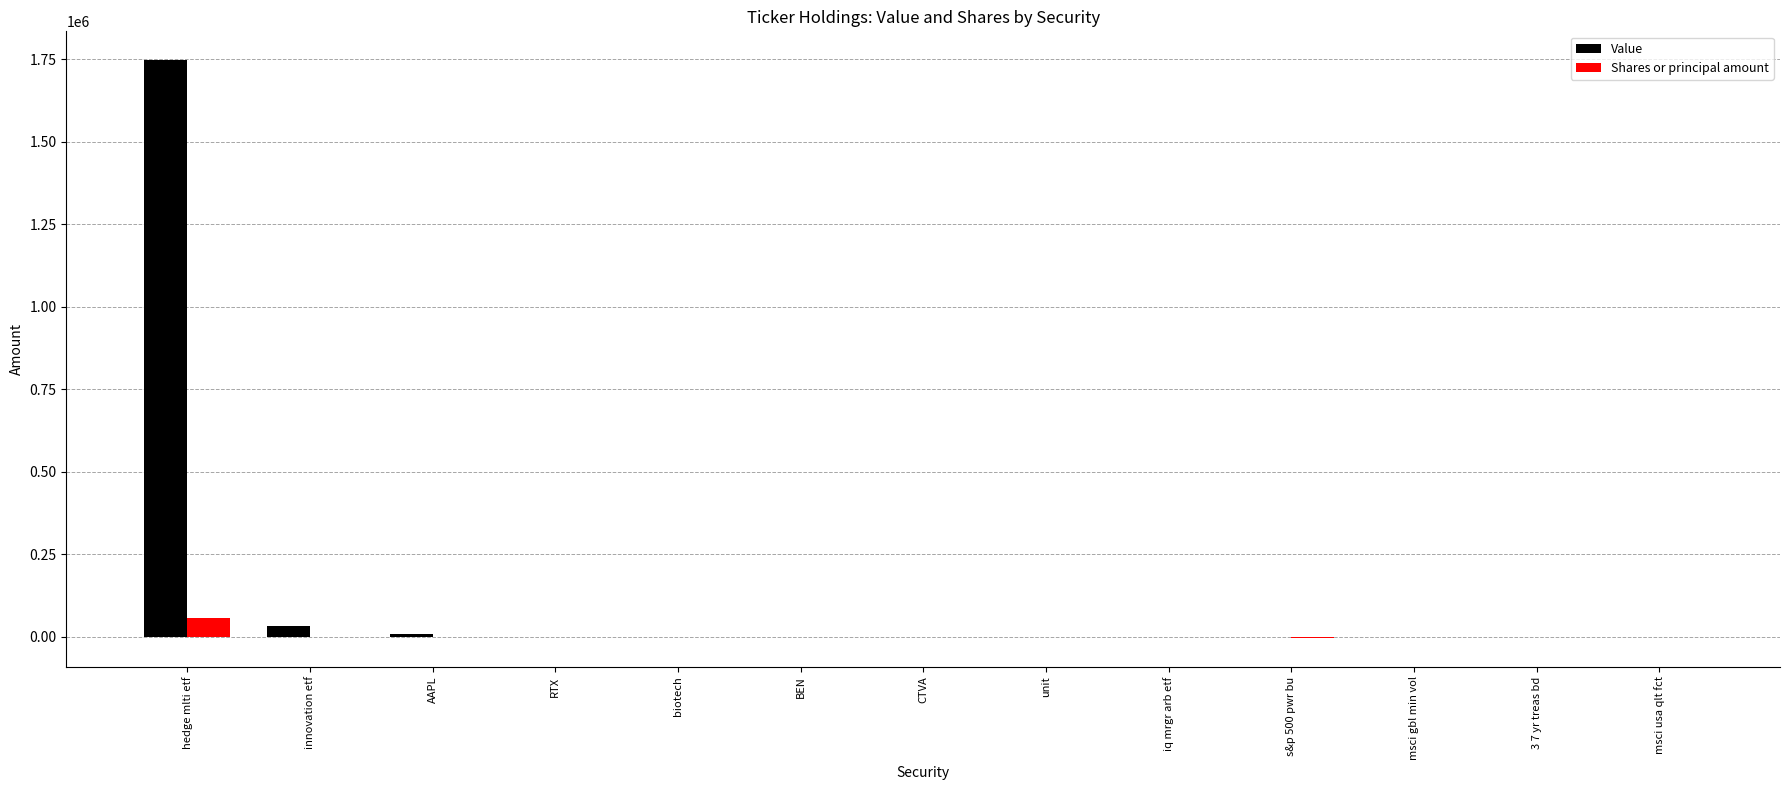

At which label does Value reach its peak?

hedge mlti etf